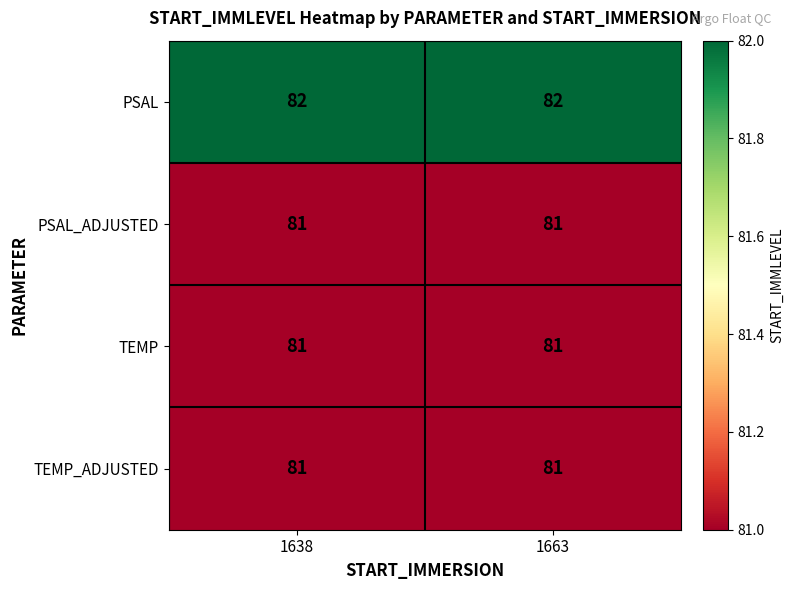

What is the total value across all series at 1638?

325